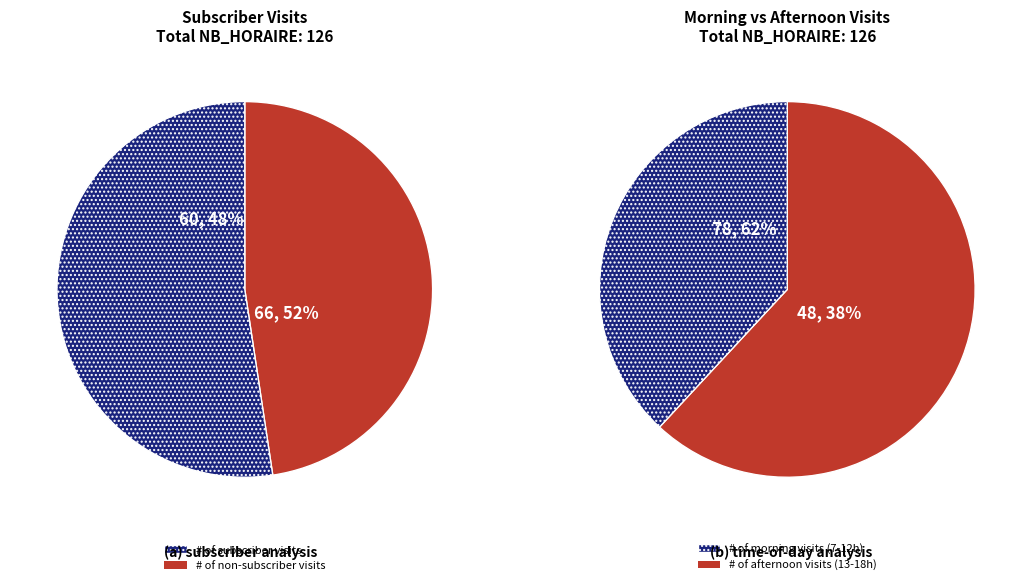

Is 10 the majority of the pie?

No